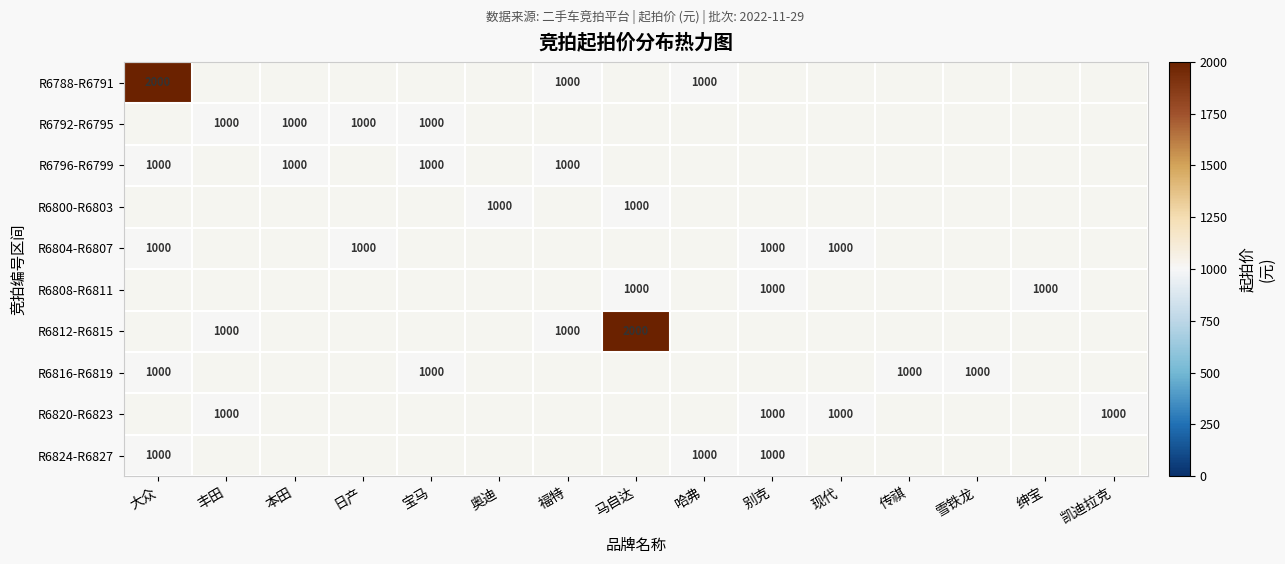

How many distinct data groups are displayed?

10